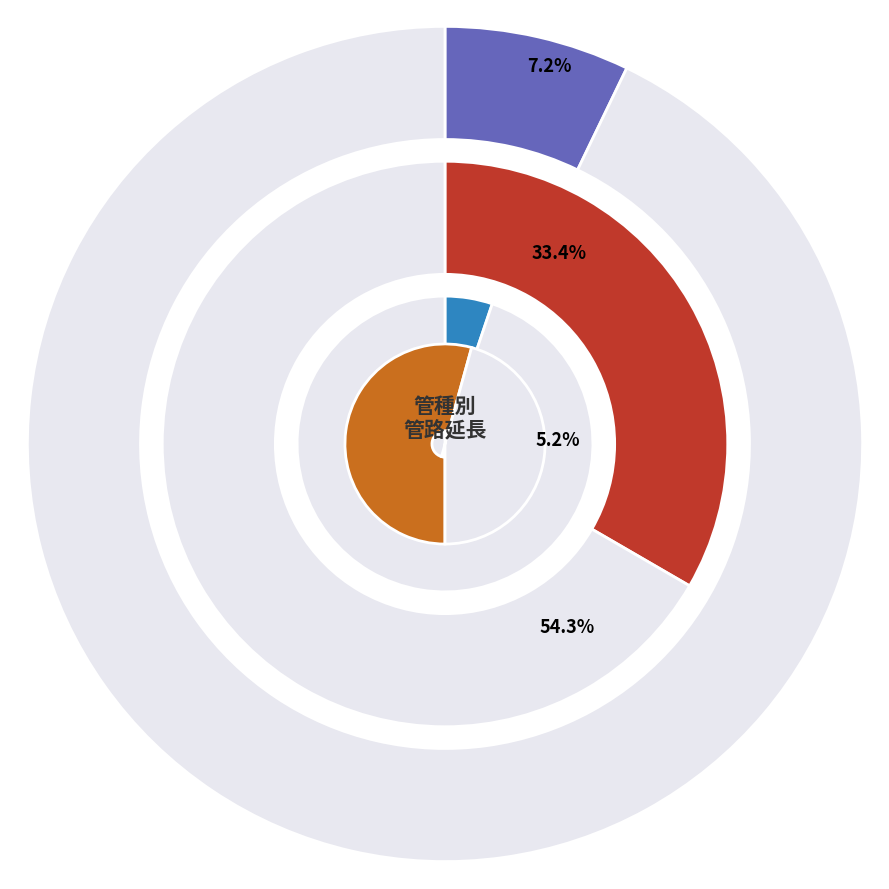

Which category has the smallest portion of the pie?

能美市